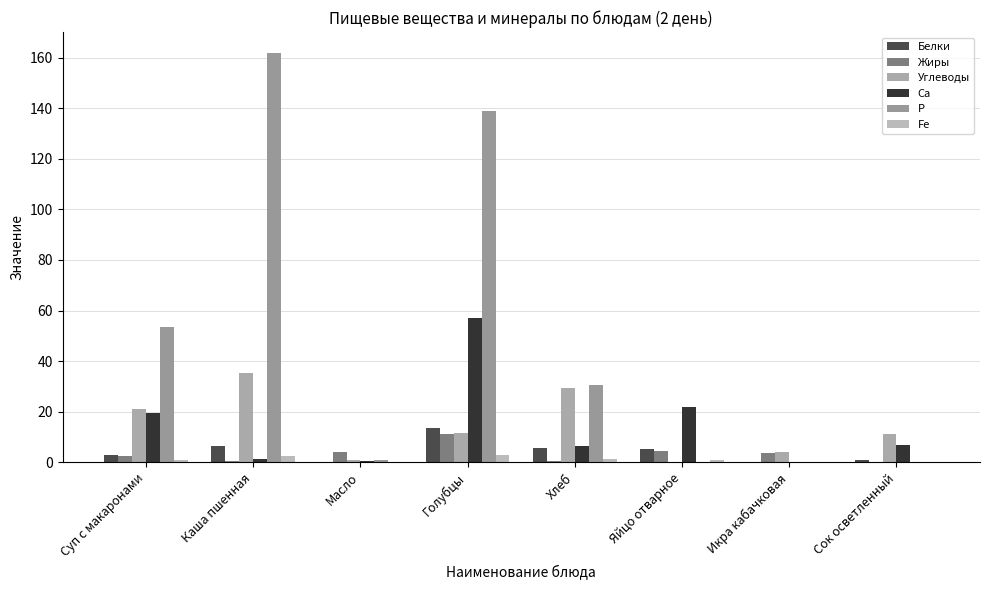

How many series are shown in this chart?

6